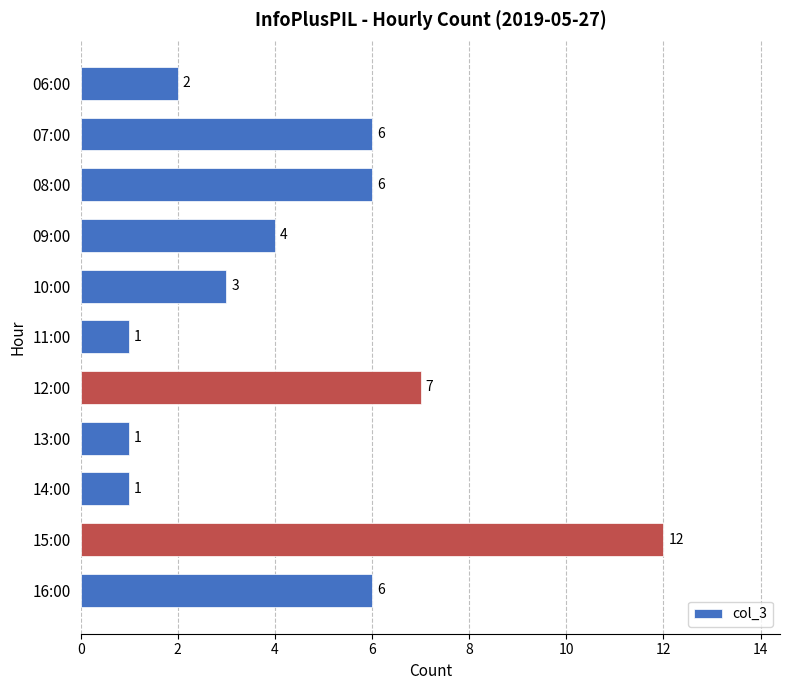

What is the difference between the second highest and minimum values?

6